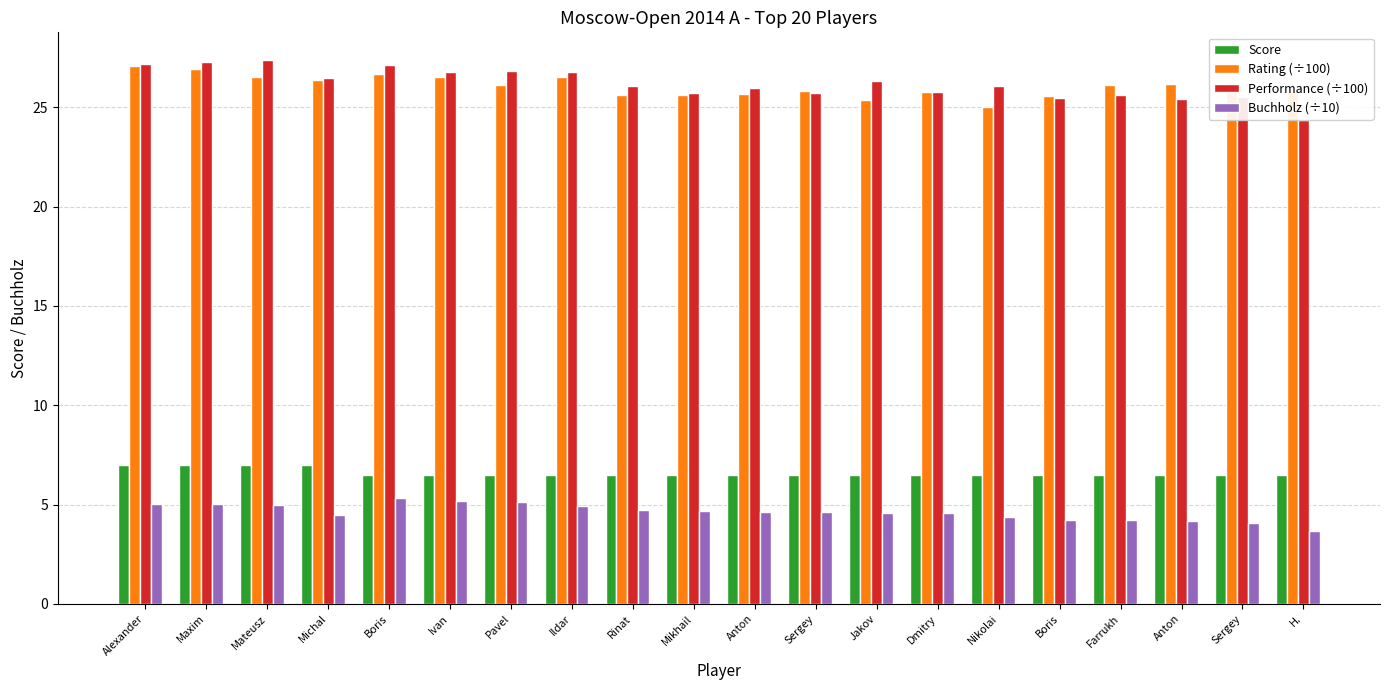

The value of Rating (÷100) at Nikolai is 15.3. True or false?

False